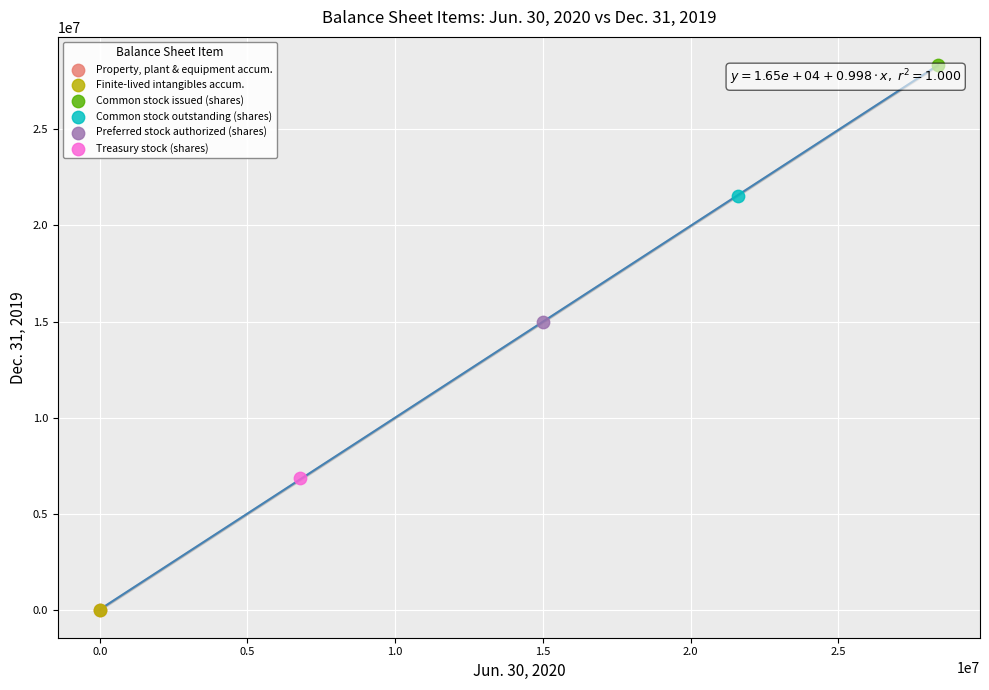

Which series contains the highest Y value?

Common stock issued (shares)